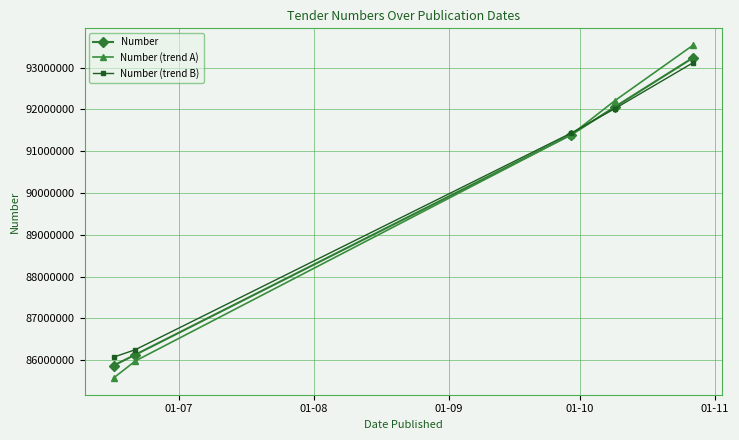

At how many categories does at least one series exceed 90329462?

3